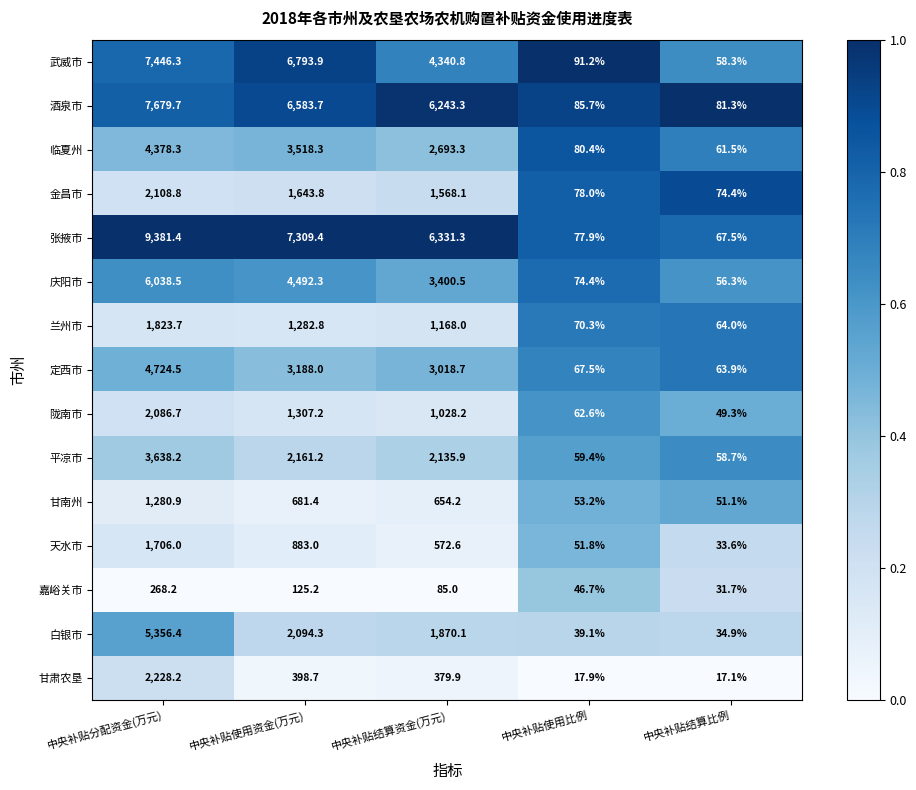

Is it true that 酒泉市 equals 6243.3 at 中央补贴结算资金(万元)?

True